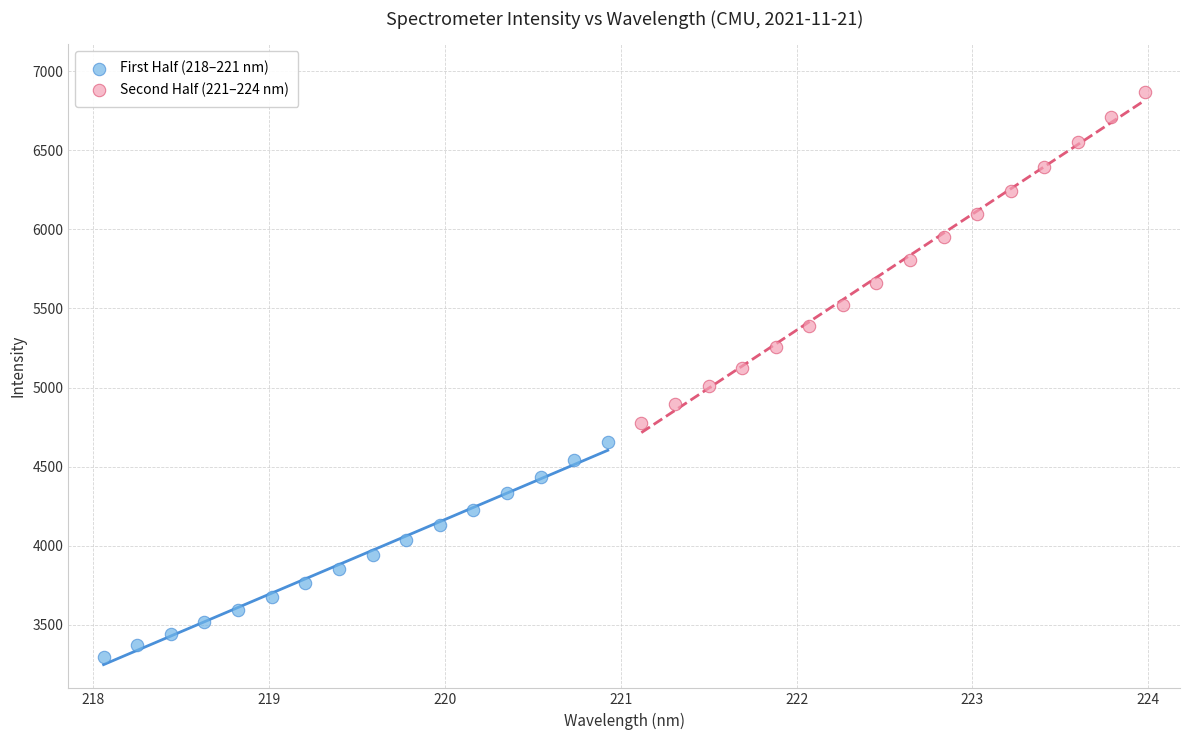

Which series reaches the maximum Y coordinate?

Second Half (221–224 nm)